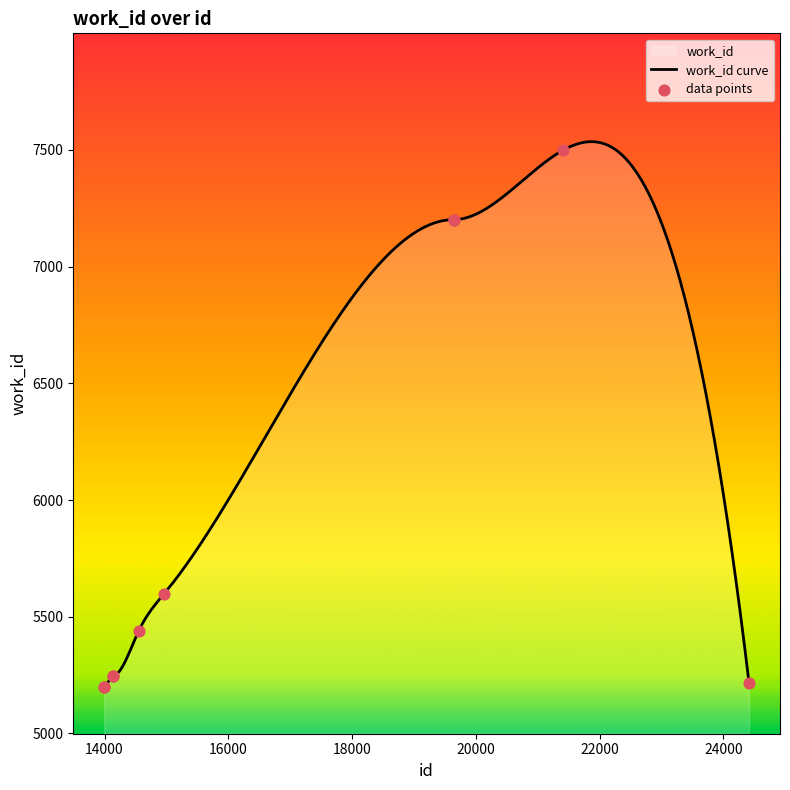

What is the ratio of the value at 14137 to the value at 19642?

0.7